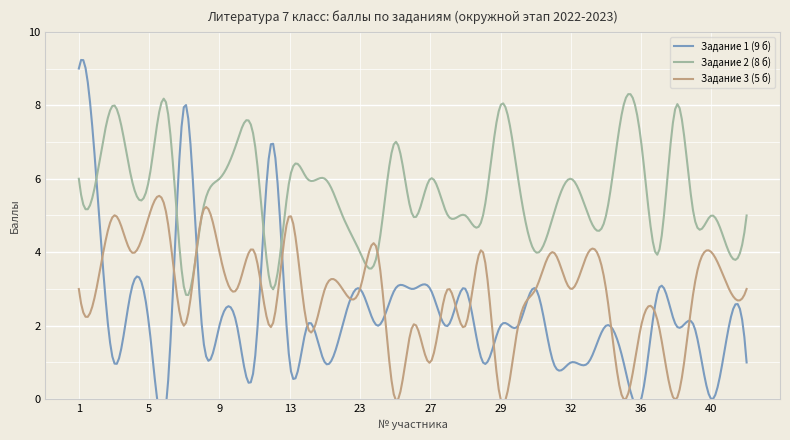

What is the sum of all Задание 3 (5 б) values?

113